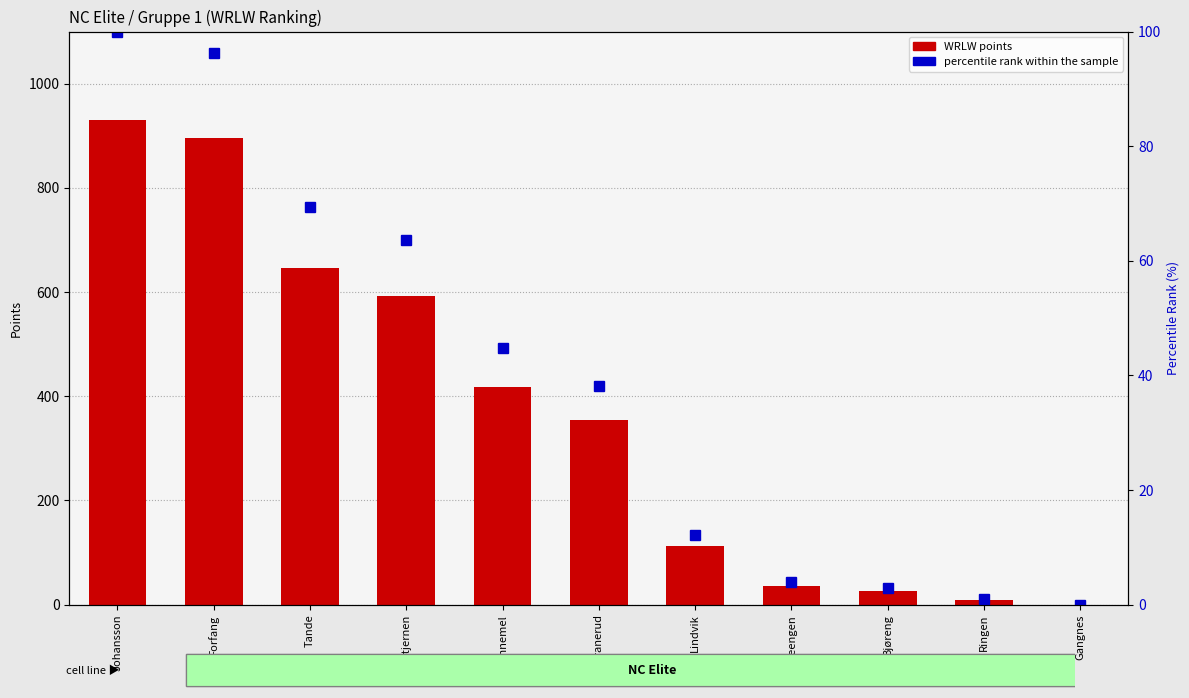

The value of WRLW points at Bjerkeengen is 36.0. True or false?

True